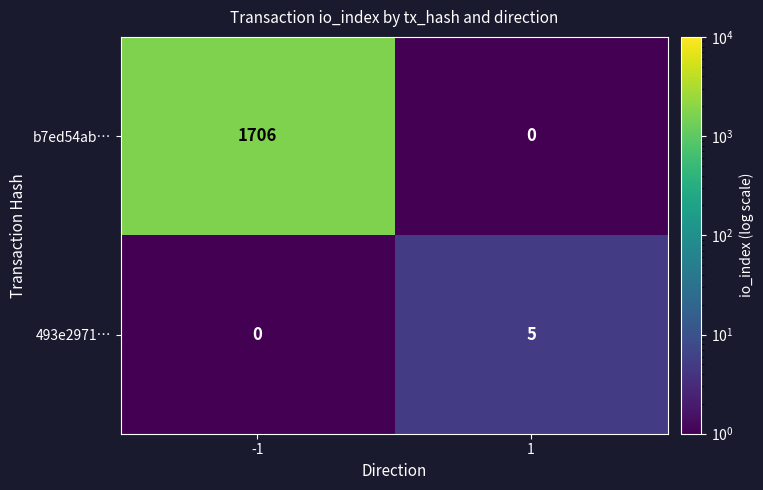

Reading right to left, transcribe all the data shown in this chart.

b7ed54ab…: 0	1706
493e2971…: 5	0